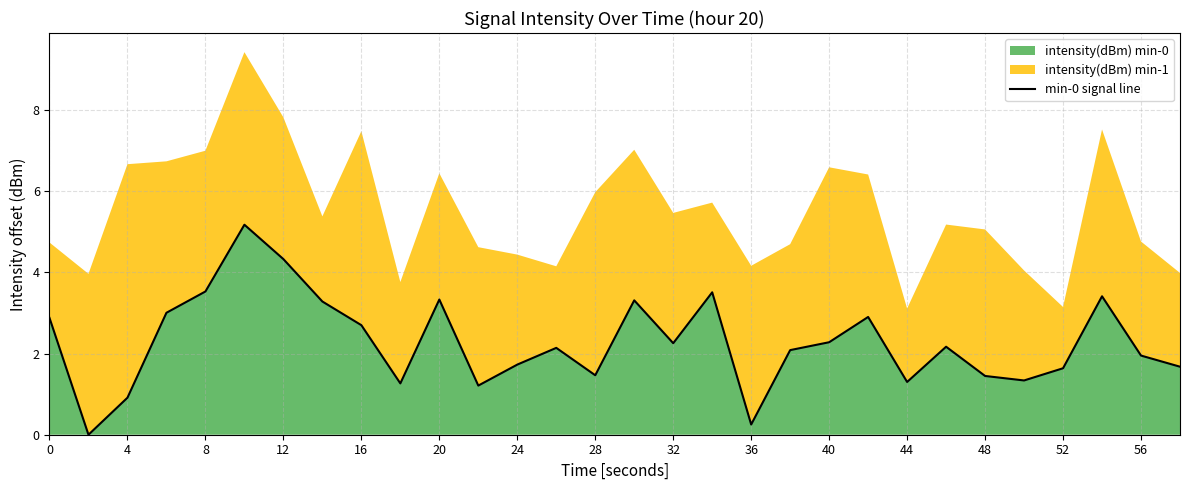

What is the value of the 9th point from the left?

2.7